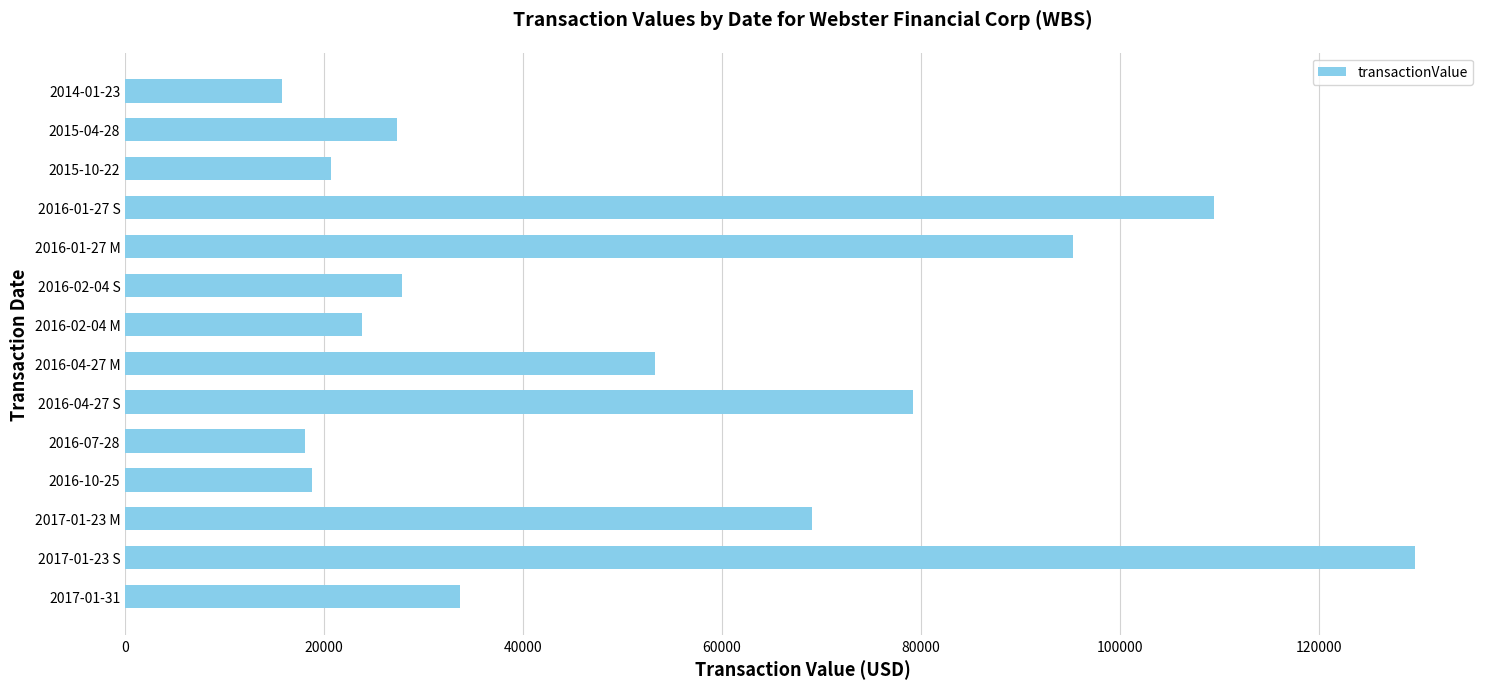

What is the difference between the values at 2015-04-28 and 2016-02-04 M?

3490